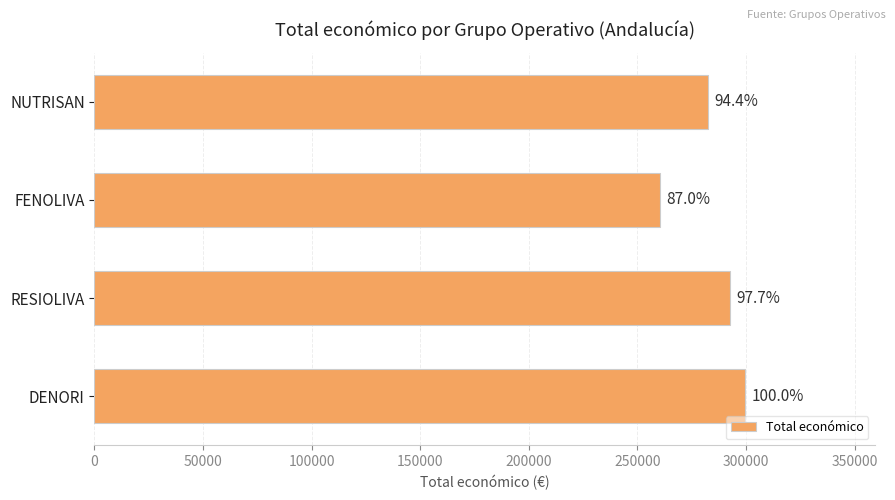

What is the average value?

283682